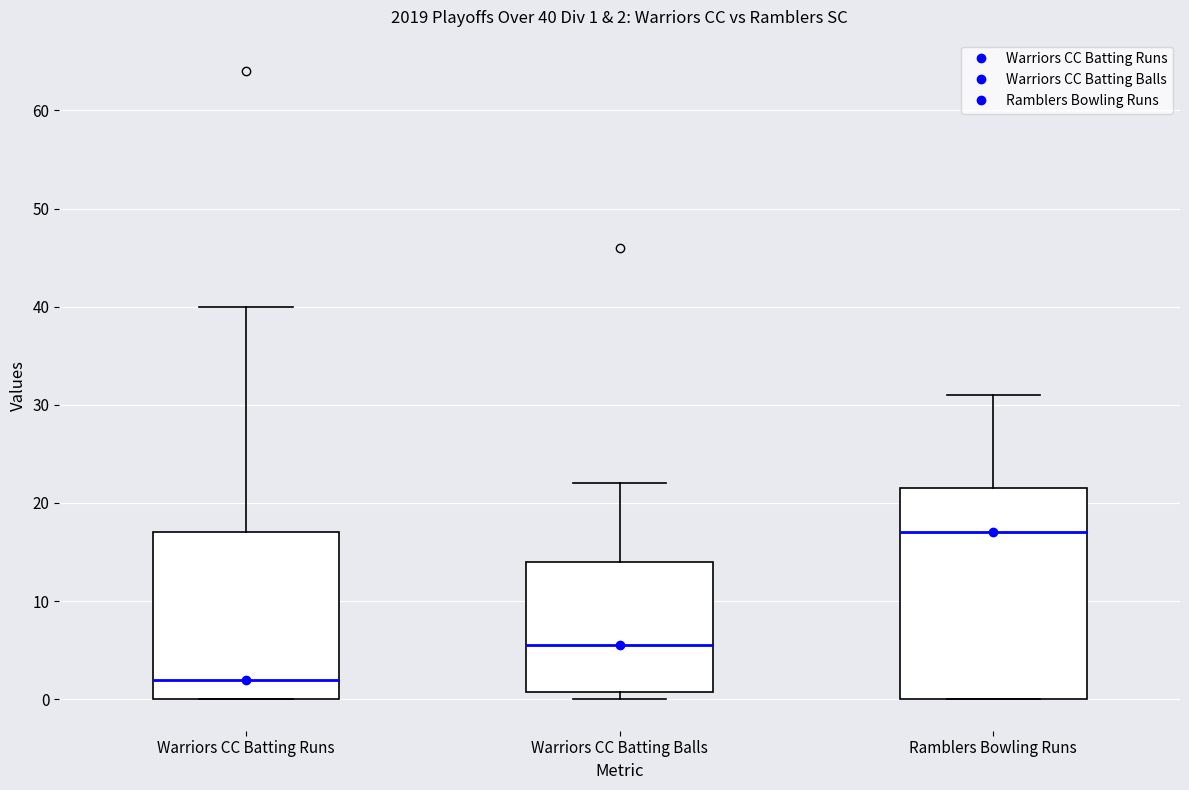

Which box's median line is the lowest?

Warriors CC Batting Runs